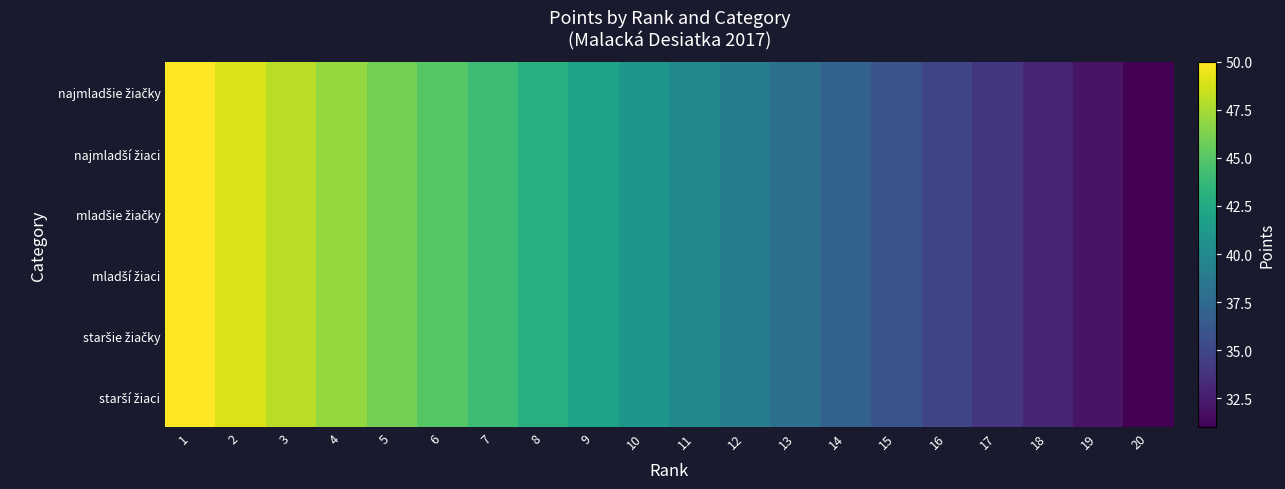

Which label corresponds to the smallest value in the chart?

20